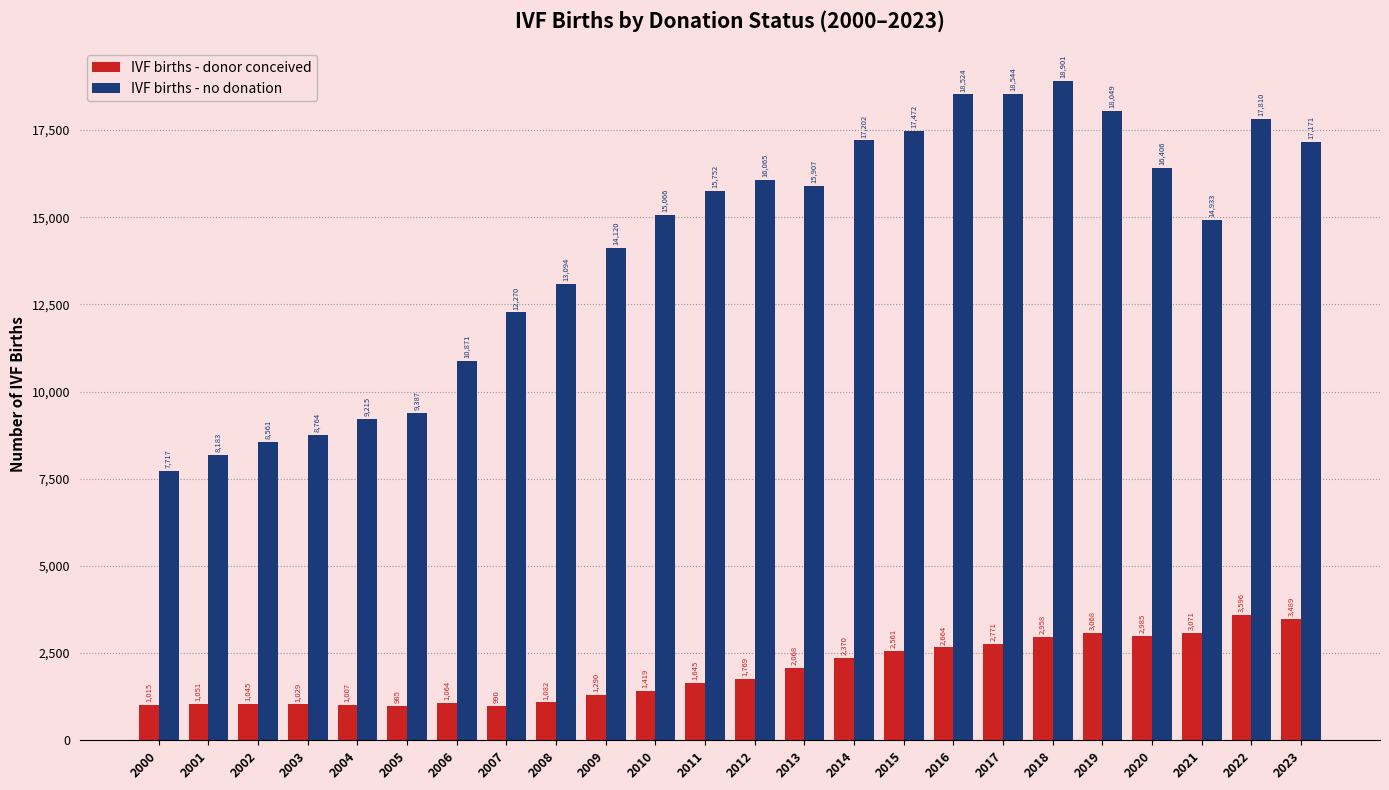

Reading left to right, what are all the values shown in this chart?

IVF births - donor conceived: 1015	1051	1045	1029	1007	985	1064	990	1082	1290	1419	1645	1769	2068	2370	2561	2664	2771	2958	3068	2985	3071	3596	3489
IVF births - no donation: 7717	8183	8561	8764	9215	9387	10871	12270	13094	14120	15066	15752	16065	15907	17202	17472	18524	18544	18901	18049	16406	14933	17810	17171